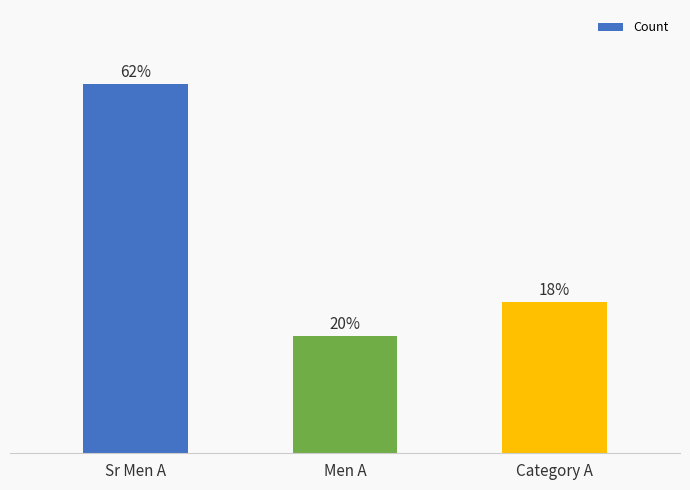

Rank the categories by value from lowest to highest.

Men A, Category A, Sr Men A